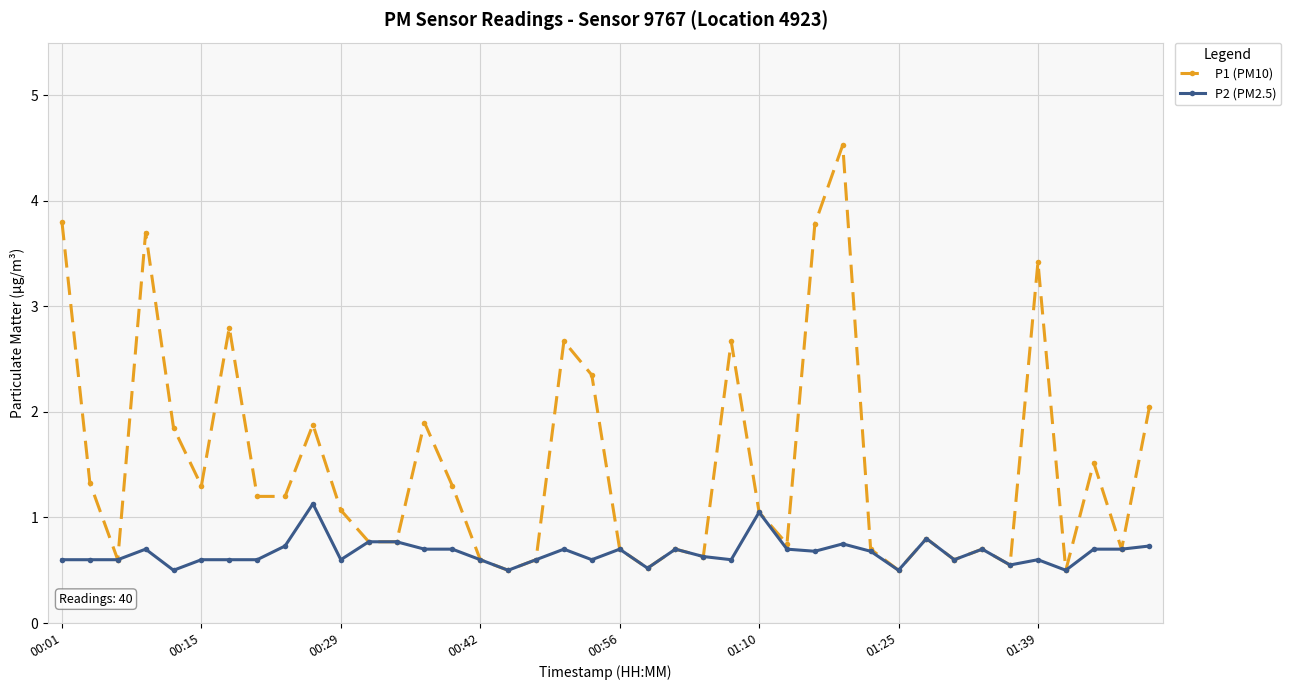

Rank the series by their average value, from highest to lowest.

P1 (PM10), P2 (PM2.5)